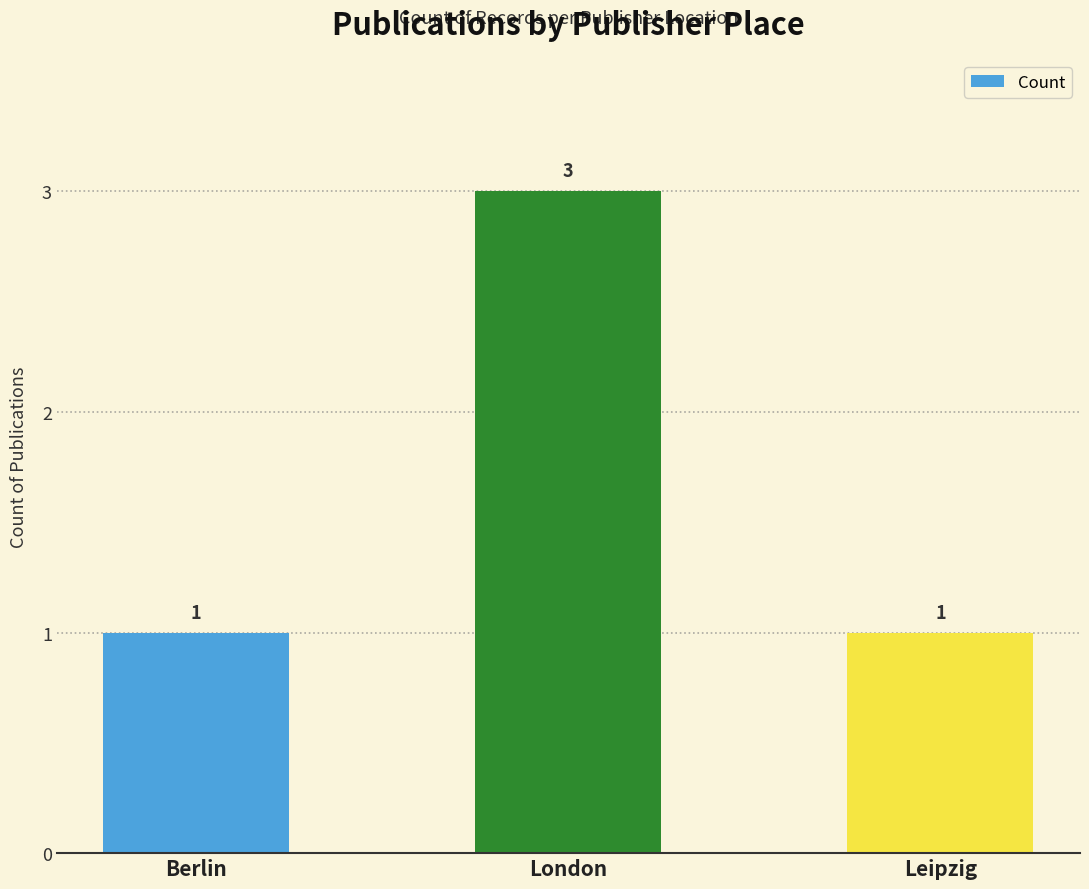

What is the maximum value shown in the chart?

3